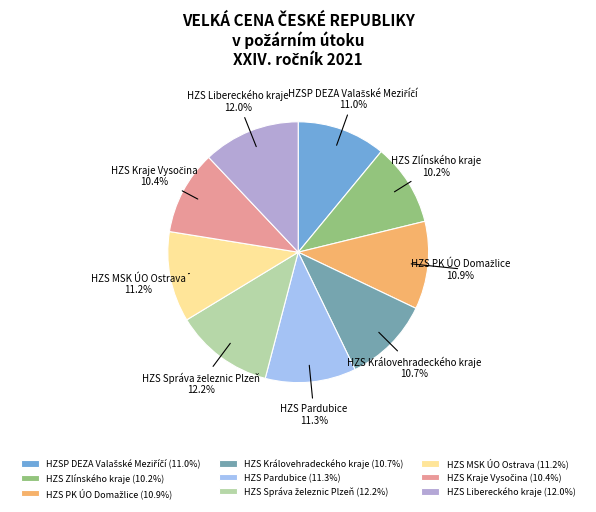

To the nearest percent, what is the average slice percentage?

11%